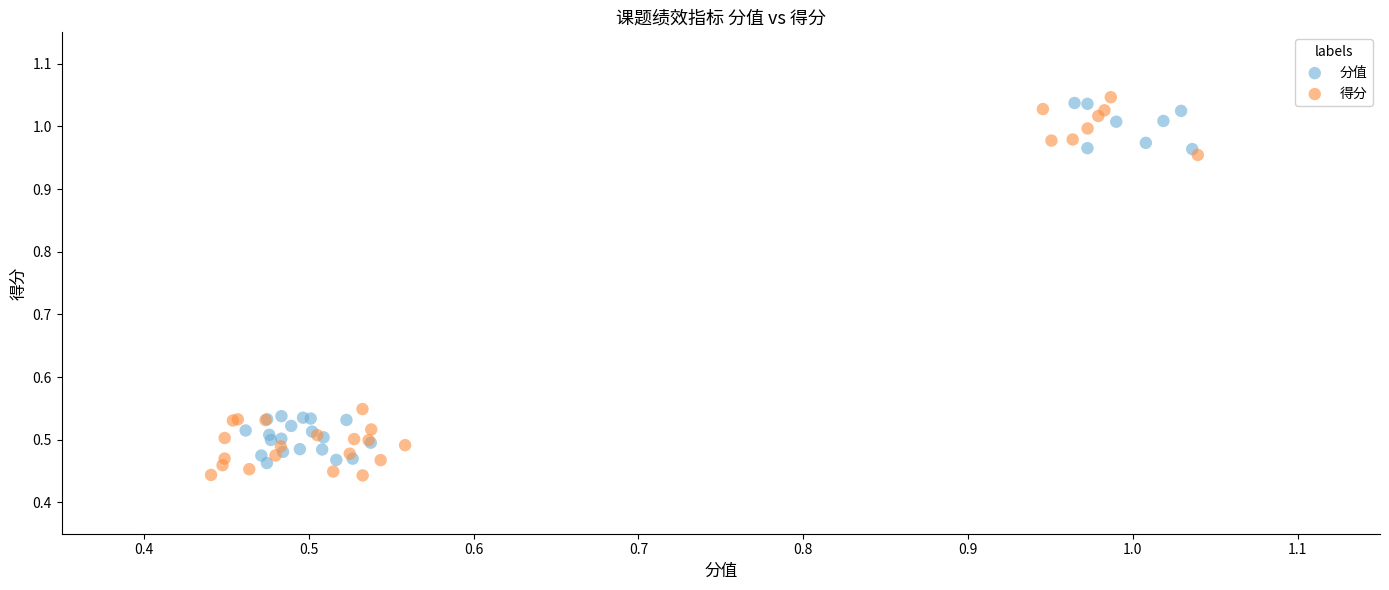

What are all the series names shown in the legend?

分值, 得分